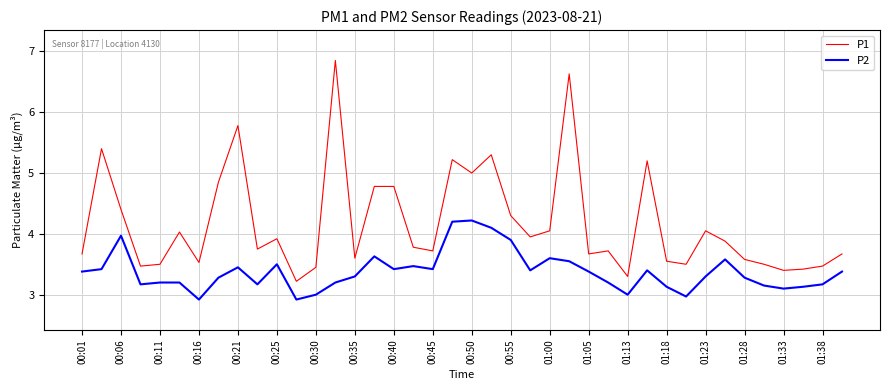

What is the difference between the second highest and minimum values in the P1 series?

3.4